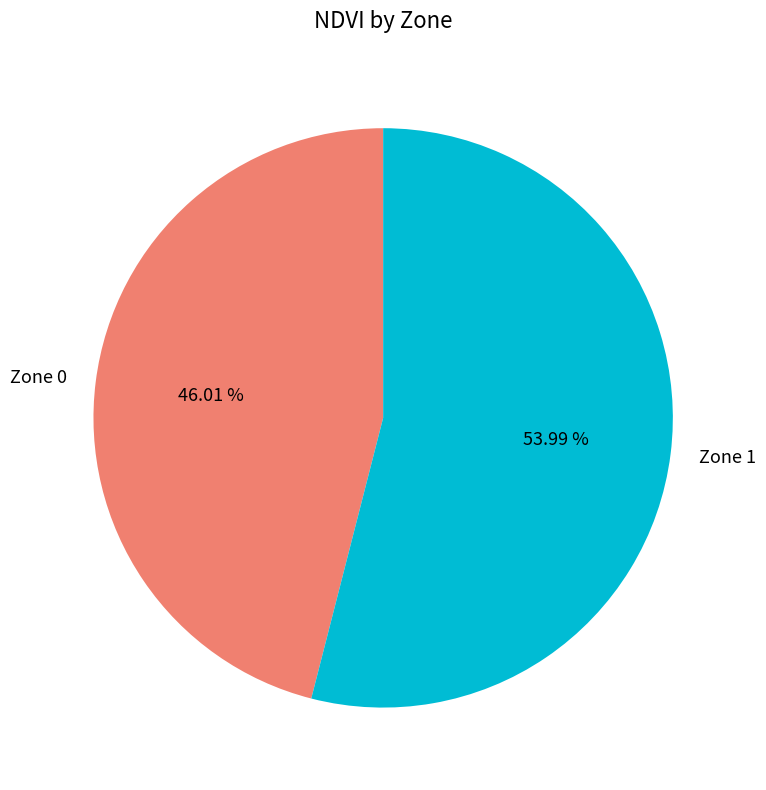

Rank the categories by value from lowest to highest.

Zone 0, Zone 1